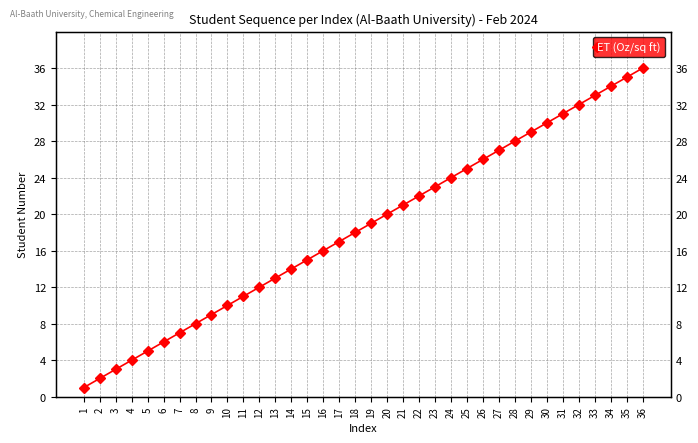

The chart shows a value of 25 at 25. True or false?

True